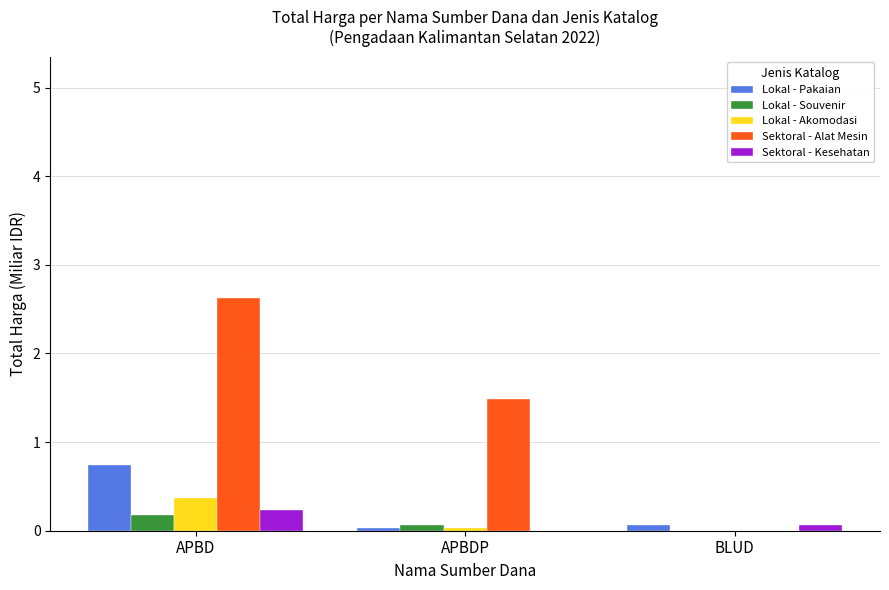

Between APBDP and BLUD, which series saw the biggest shift?

Sektoral - Alat Mesin